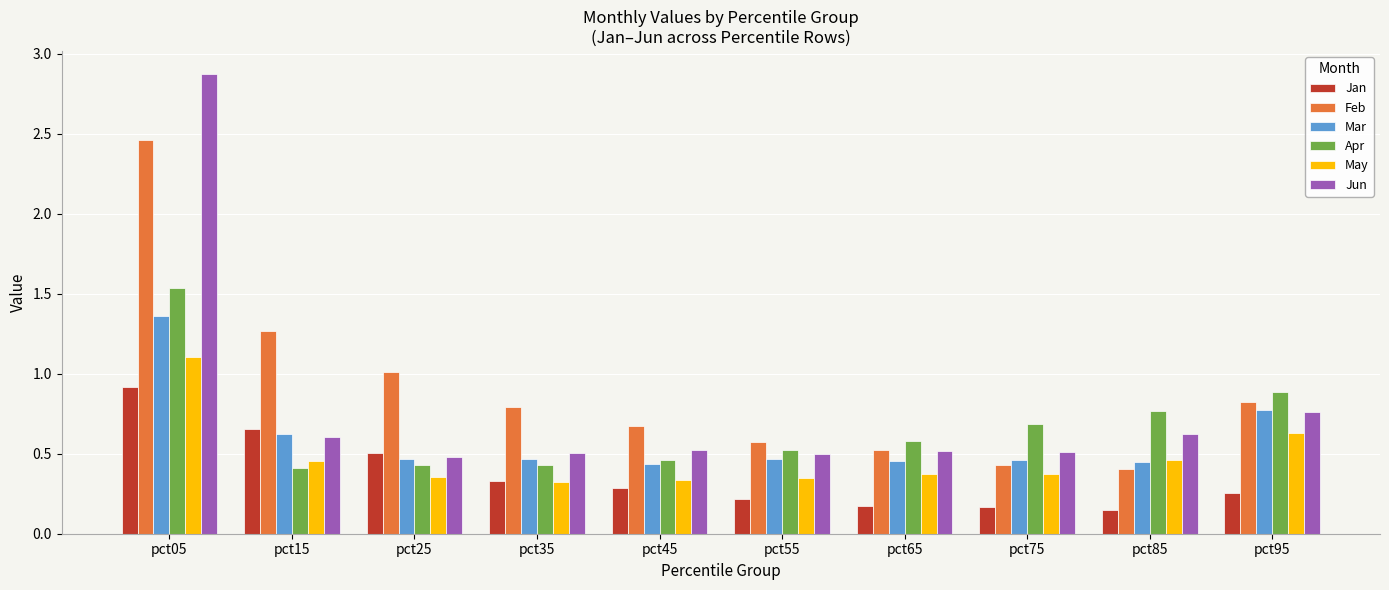

The Mar series shows 0.8 at pct55. True or false?

False